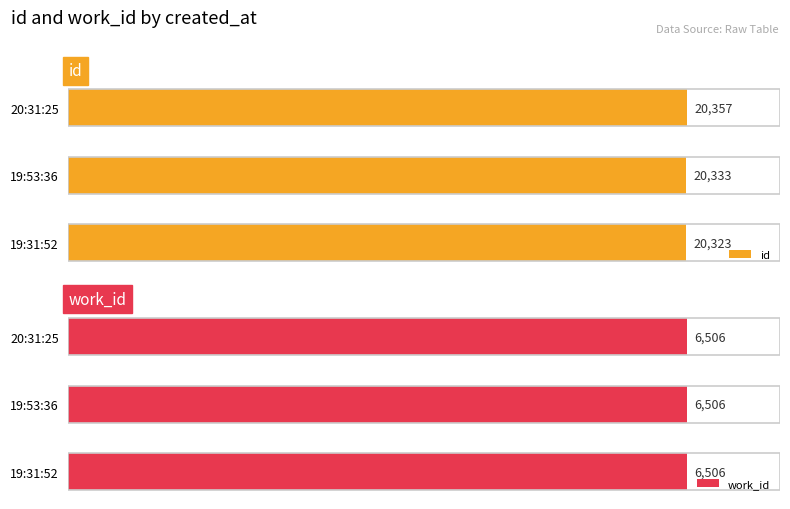

Rank the categories by id value from lowest to highest.

19:31:52, 19:53:36, 20:31:25